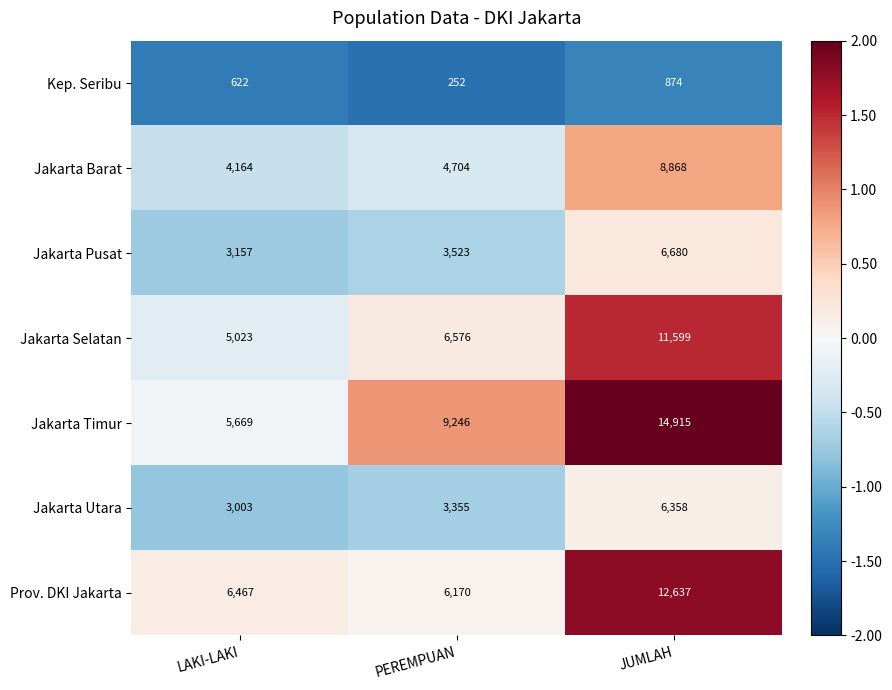

Rank the series by their maximum value, from lowest to highest.

Kep. Seribu, Jakarta Utara, Jakarta Pusat, Jakarta Barat, Jakarta Selatan, Prov. DKI Jakarta, Jakarta Timur